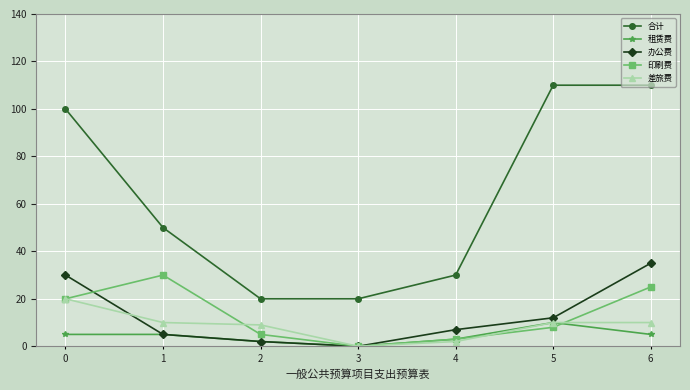

At which category does 印刷费 reach its first local peak?

1